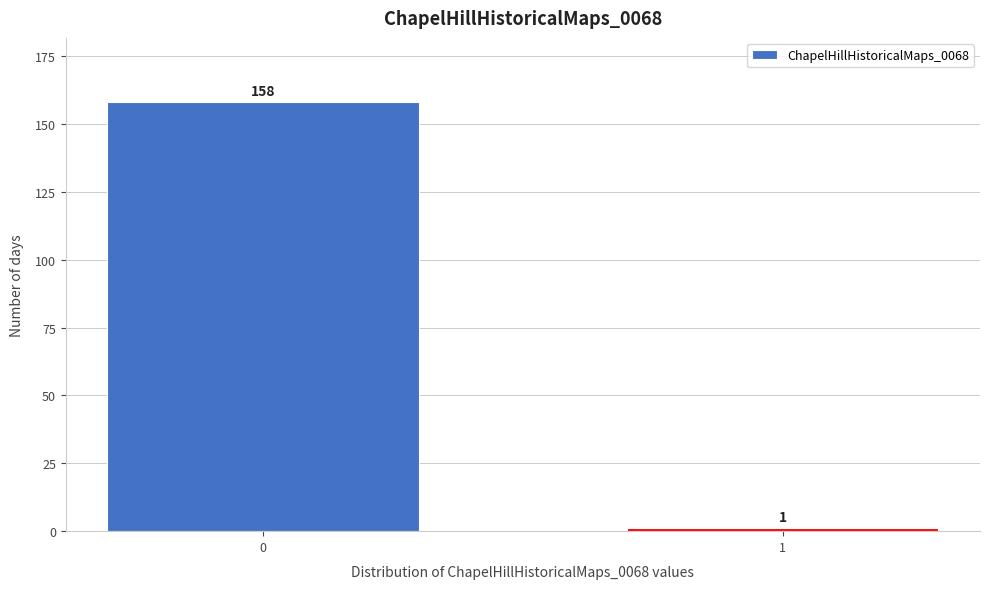

Reading right to left, transcribe all the data shown in this chart.

1=1	0=158